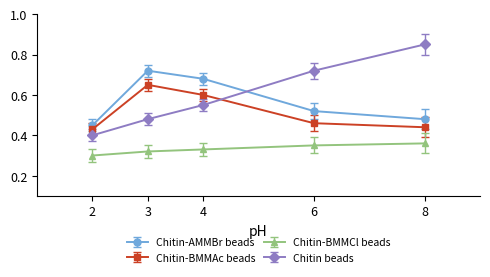

Which series ends up on top after the final intersection of Chitin-AMMBr beads and Chitin beads?

Chitin beads